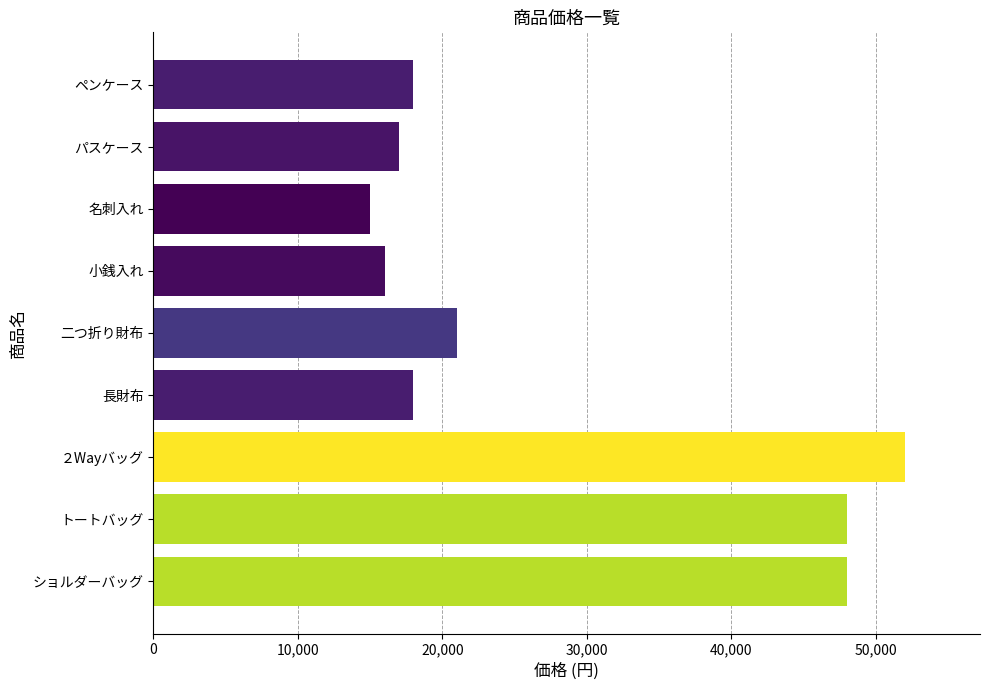

At which category does the chart reach its peak across all series?

２Wayバッグ